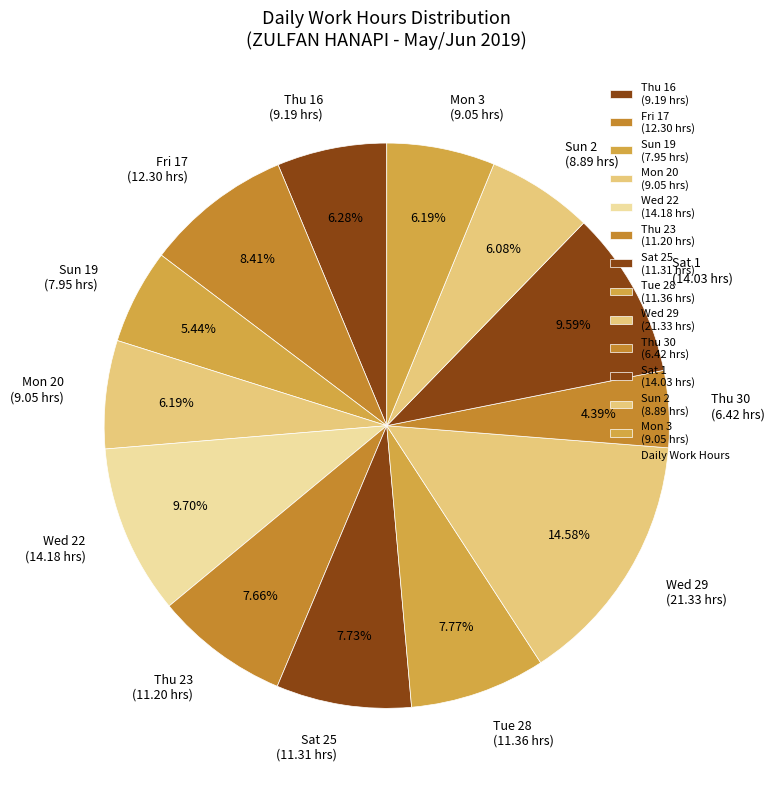

Is Thu 30 the majority of the pie?

No